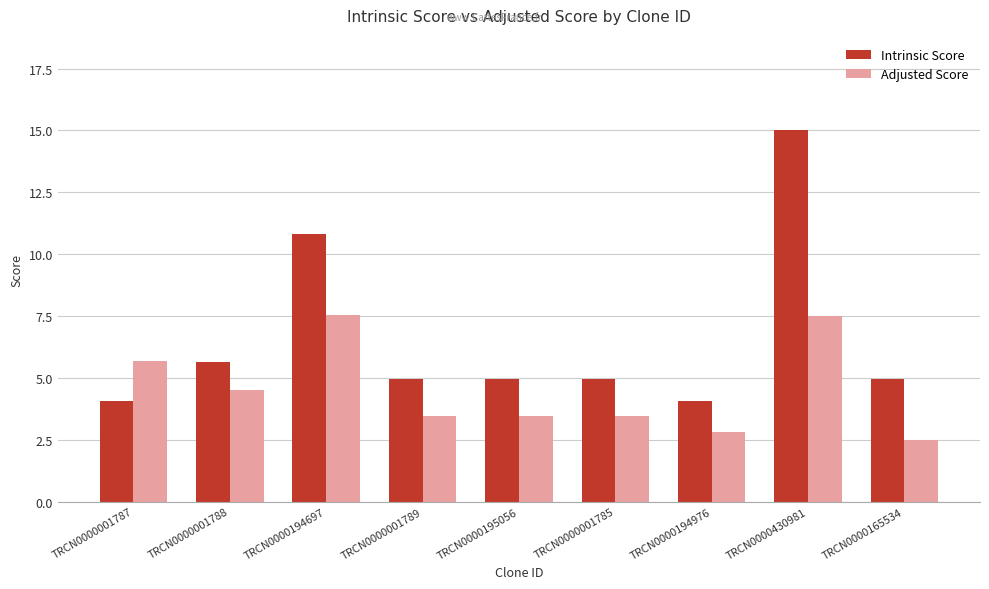

Which series has the widest spread of values?

Intrinsic Score